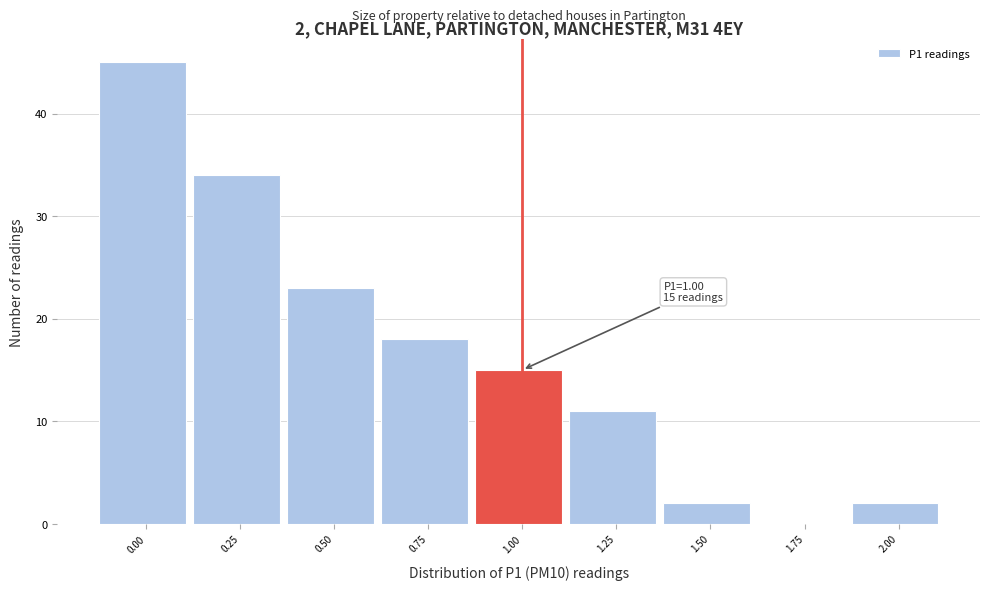

Reading right to left, transcribe all the data shown in this chart.

2.00=2	1.75=0	1.50=2	1.25=11	1.00=15	0.75=18	0.50=23	0.25=34	0.00=45